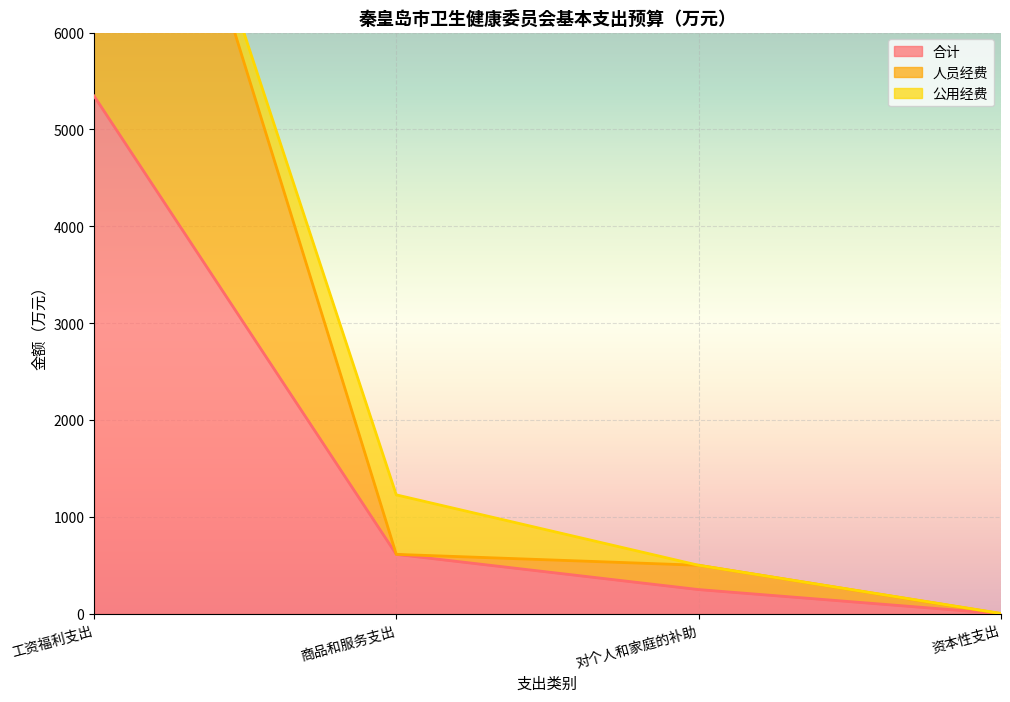

Between 工资福利支出 and 资本性支出, which series saw the biggest shift?

人员经费